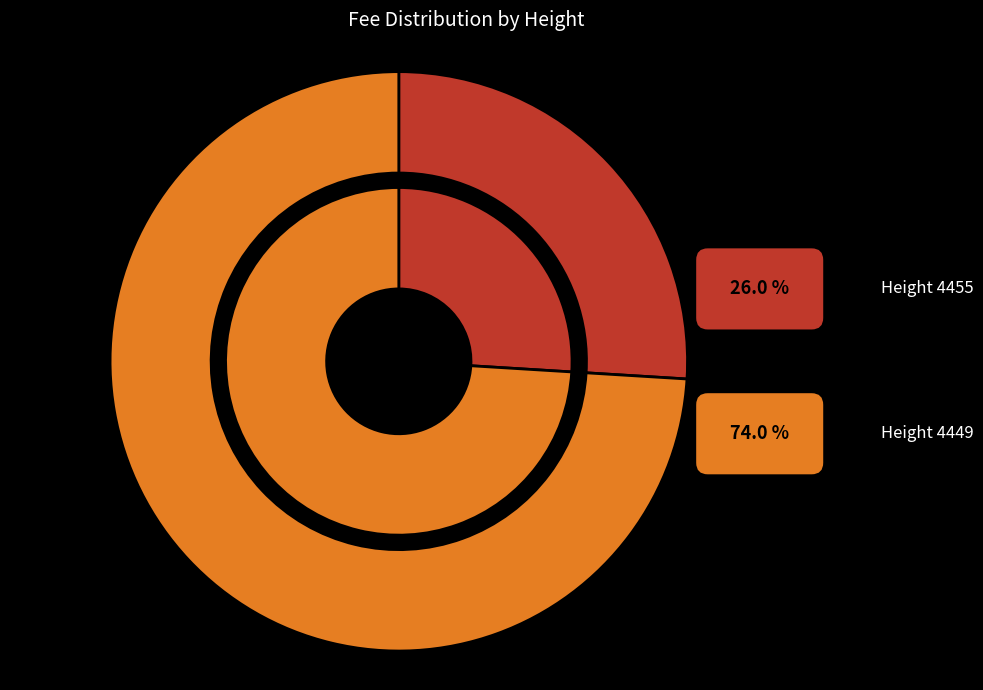

What is the smallest slice in the pie chart?

4455